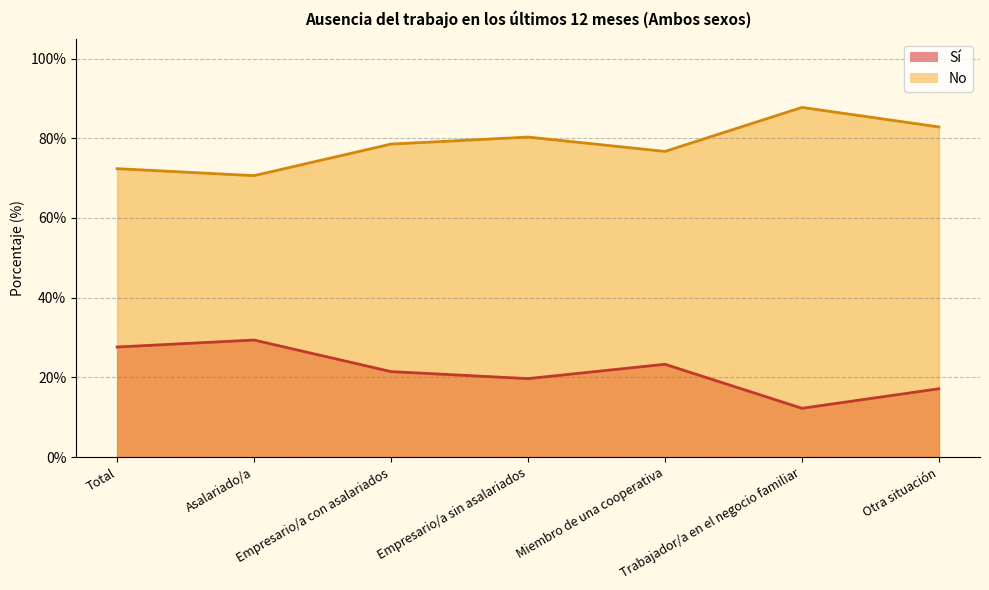

Between Asalariado/a and Empresario/a sin asalariados, which series saw the biggest shift?

Sí